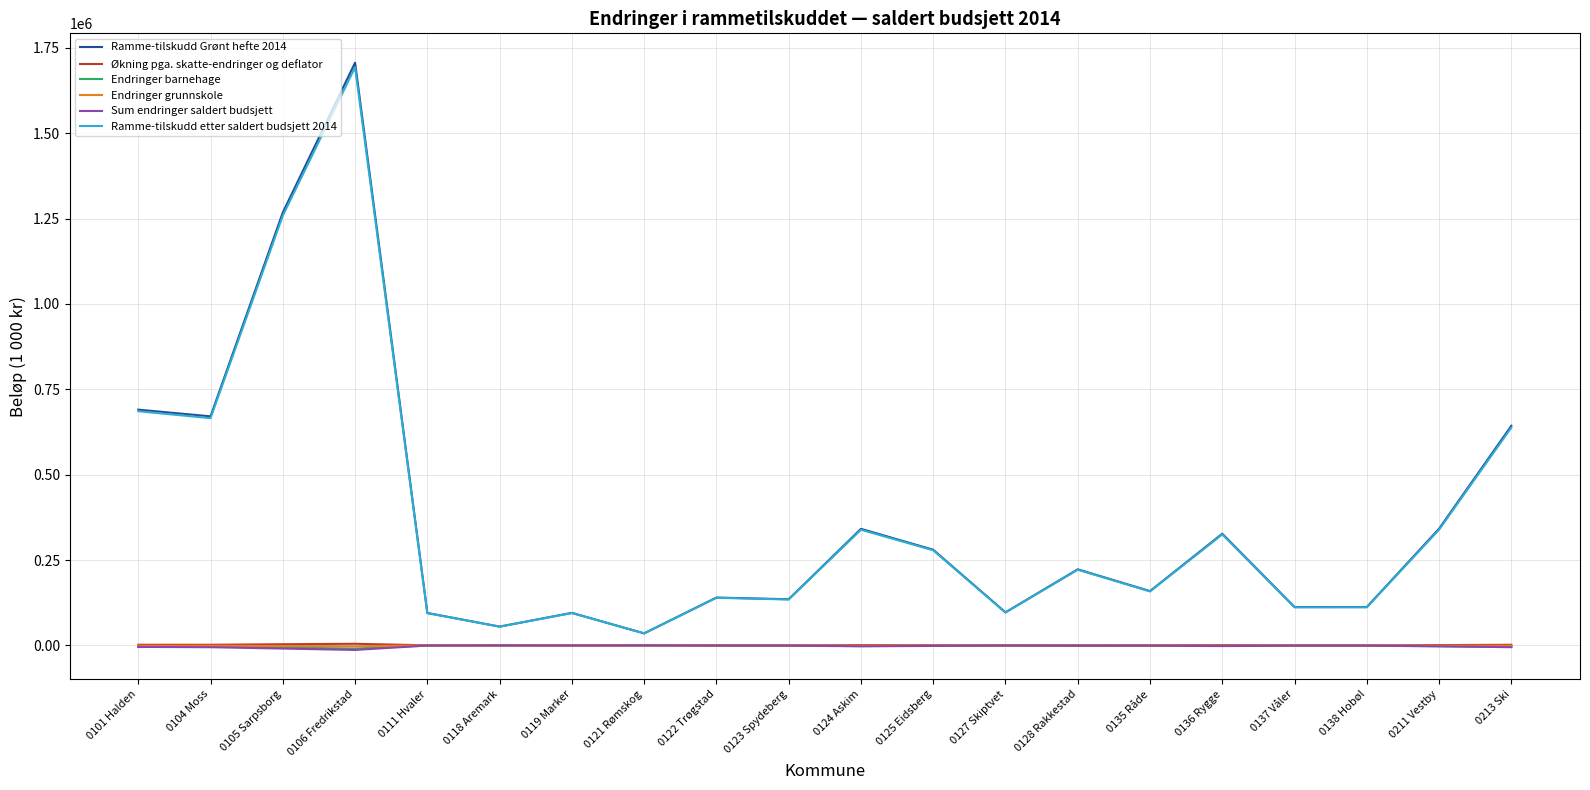

How many categories are shown in the chart?

20